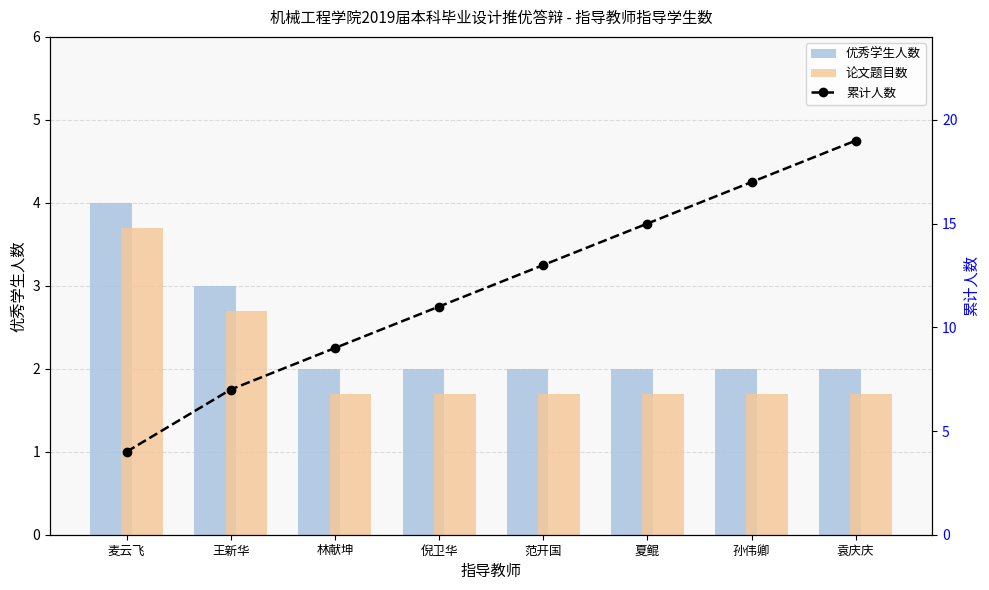

What is the label of the 2nd bar from the left?

王新华